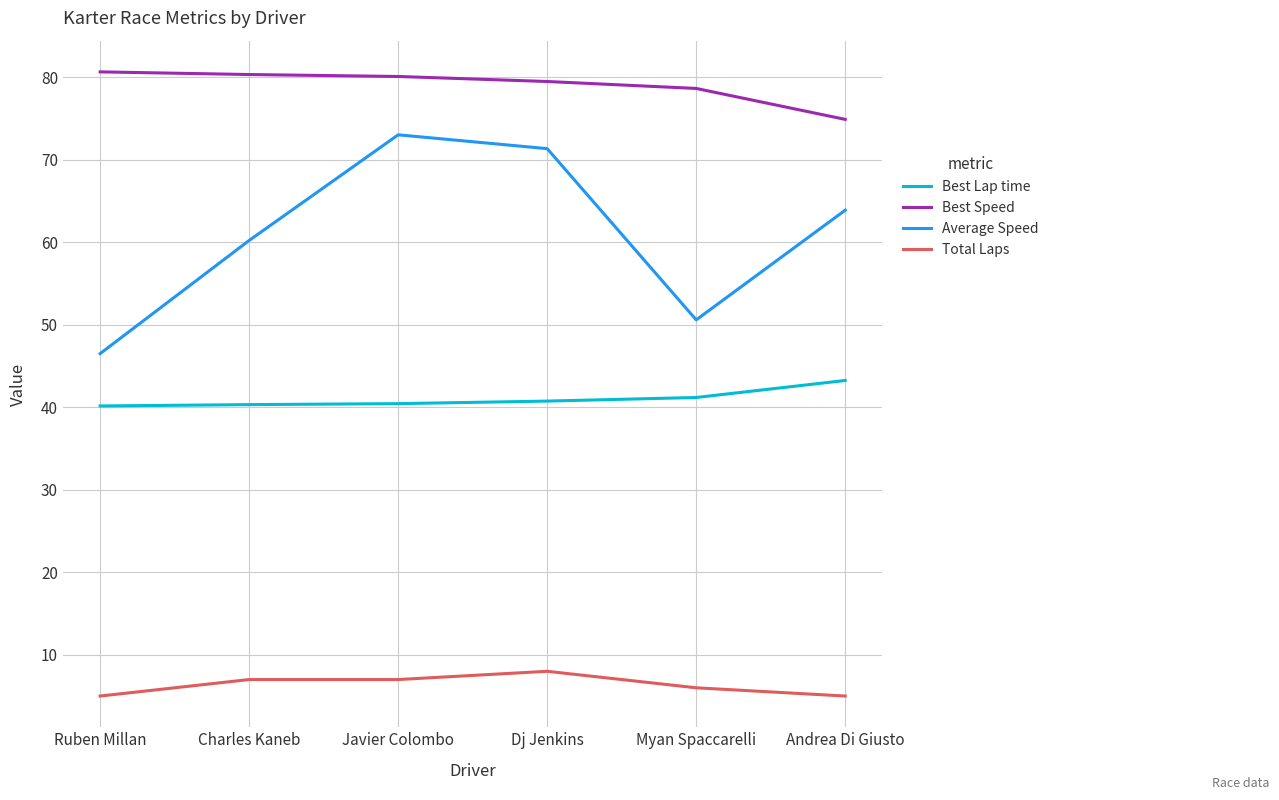

What is the average value of the Total Laps series?

6.3